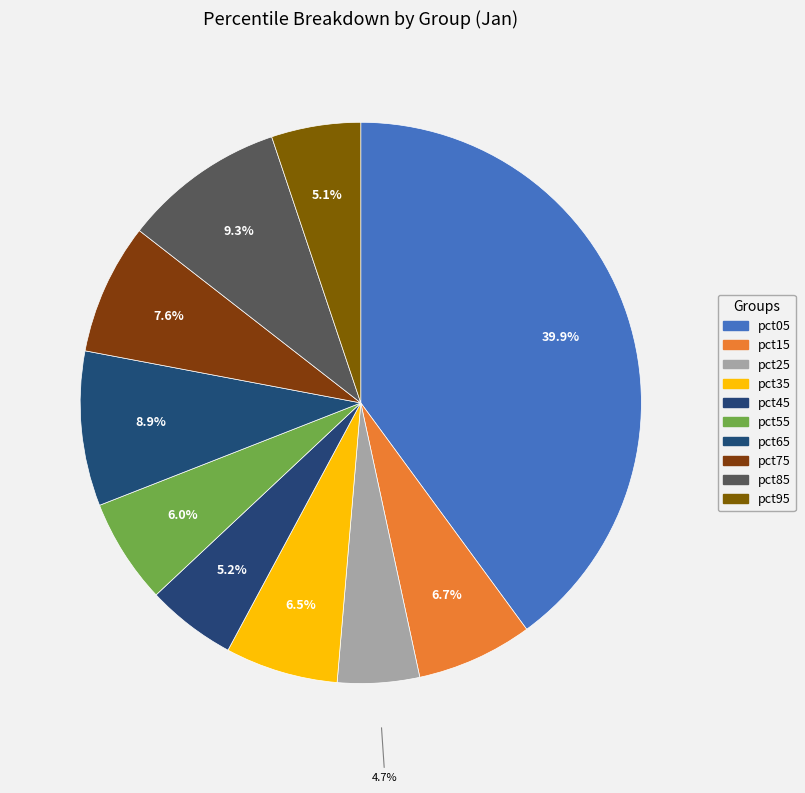

To the nearest percent, what portion does pct55 represent?

6%